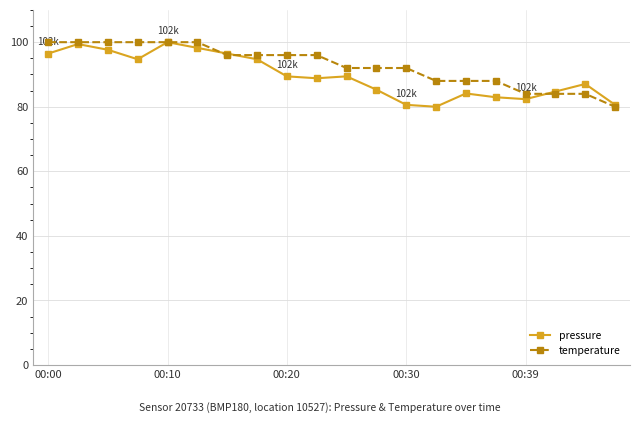

What is the minimum value shown in the chart?

80.0